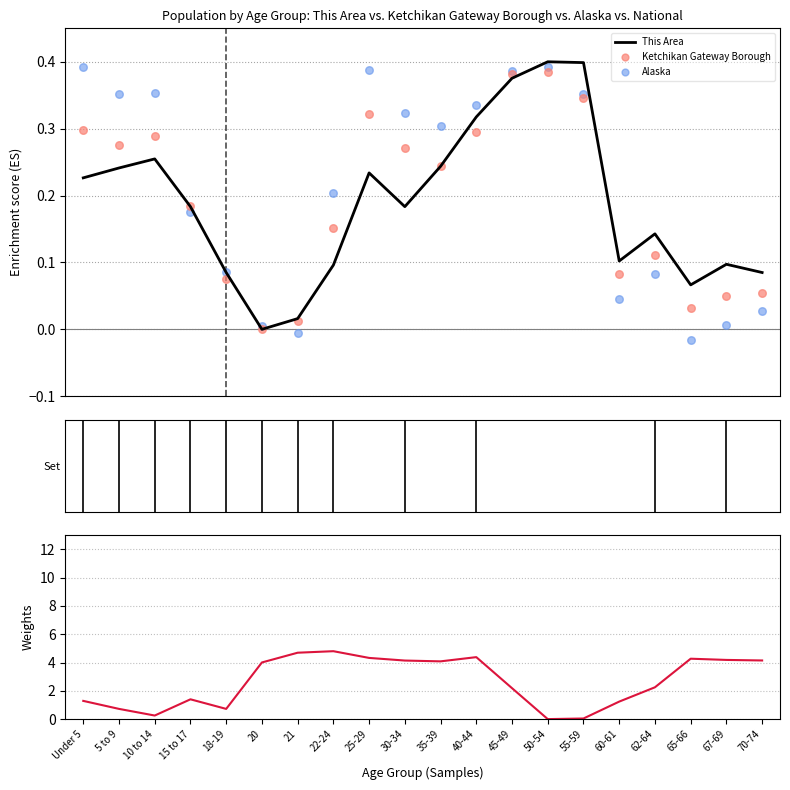

At how many categories does at least one series exceed 1?

15